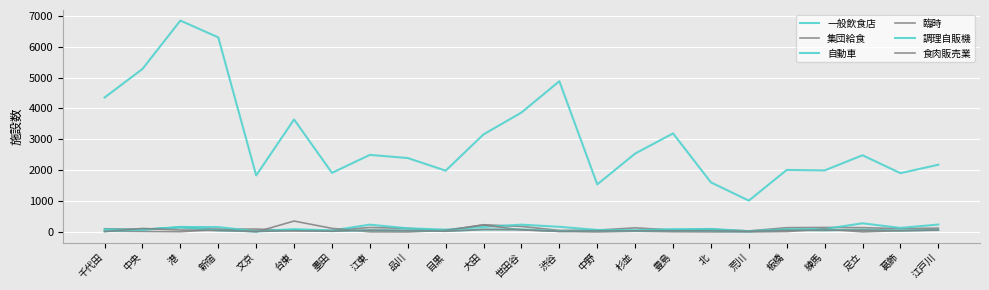

List the labels in order of 自動車 value, smallest first.

文京, 荒川, 墨田, 杉並, 中野, 中央, 目黒, 千代田, 板橋, 豊島, 台東, 練馬, 北, 品川, 葛飾, 新宿, 港, 大田, 渋谷, 江東, 世田谷, 江戸川, 足立